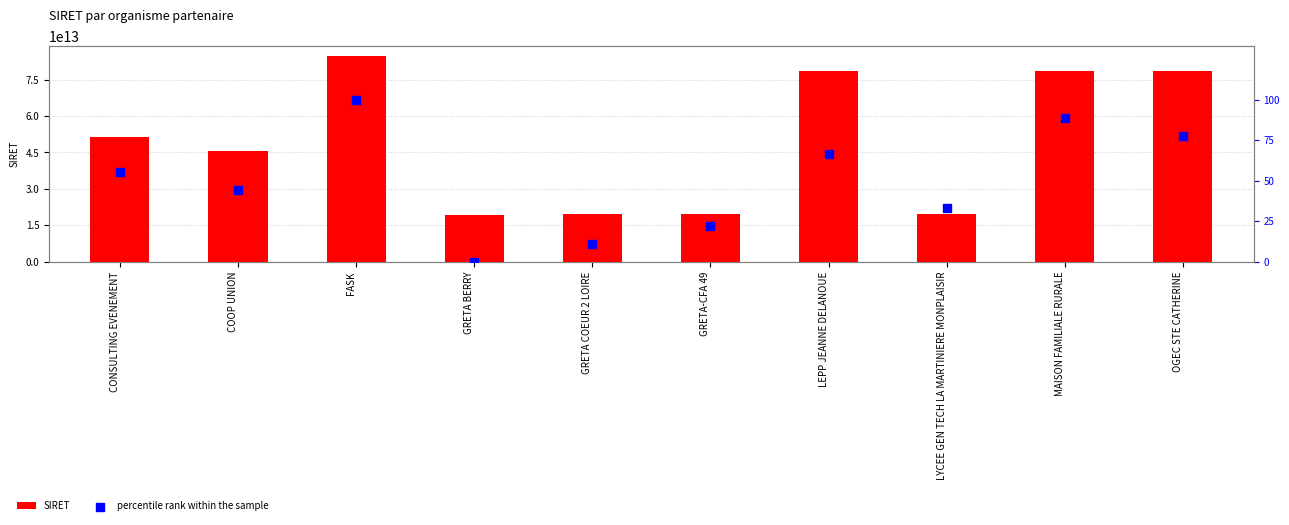

What is the total value across all series at COOP UNION?

45396810900078.4